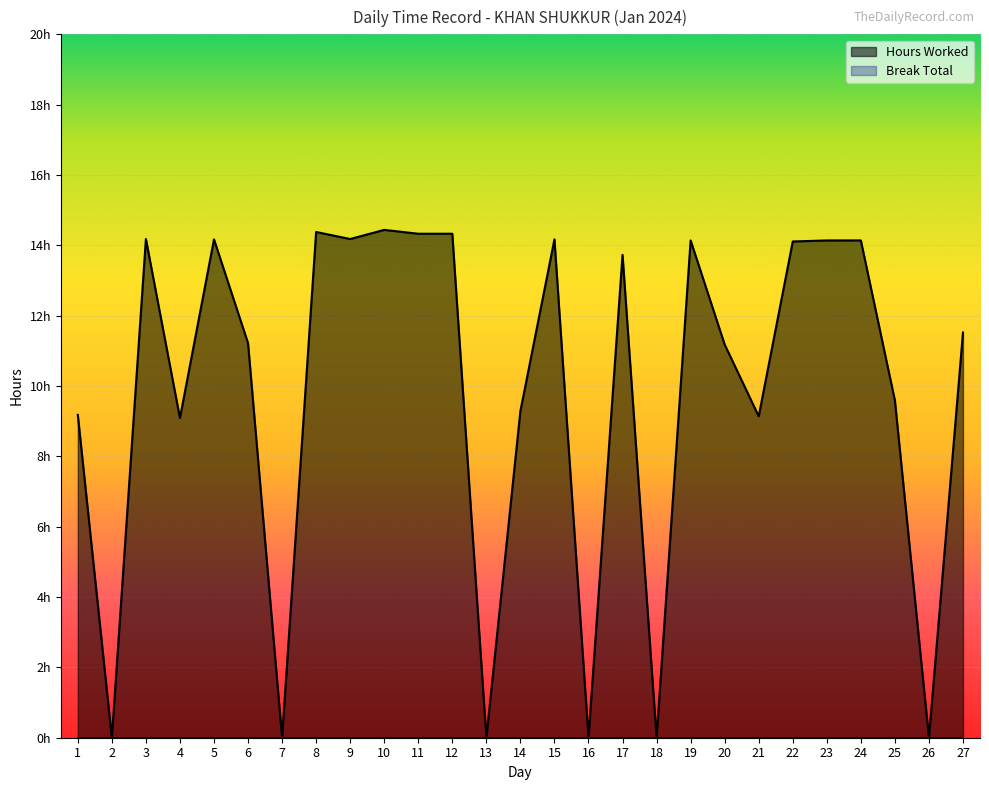

The chart shows a value of 0.0 at 18. True or false?

True